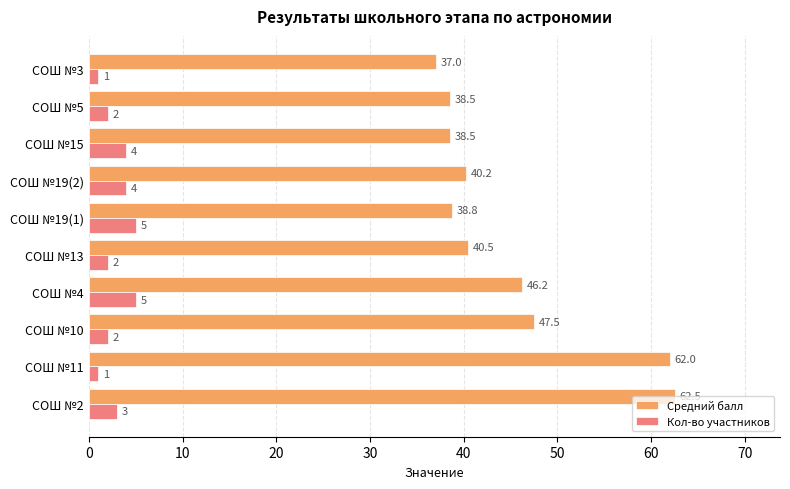

True or false: Средний балл has a value of 8.5 at СОШ №15.

False